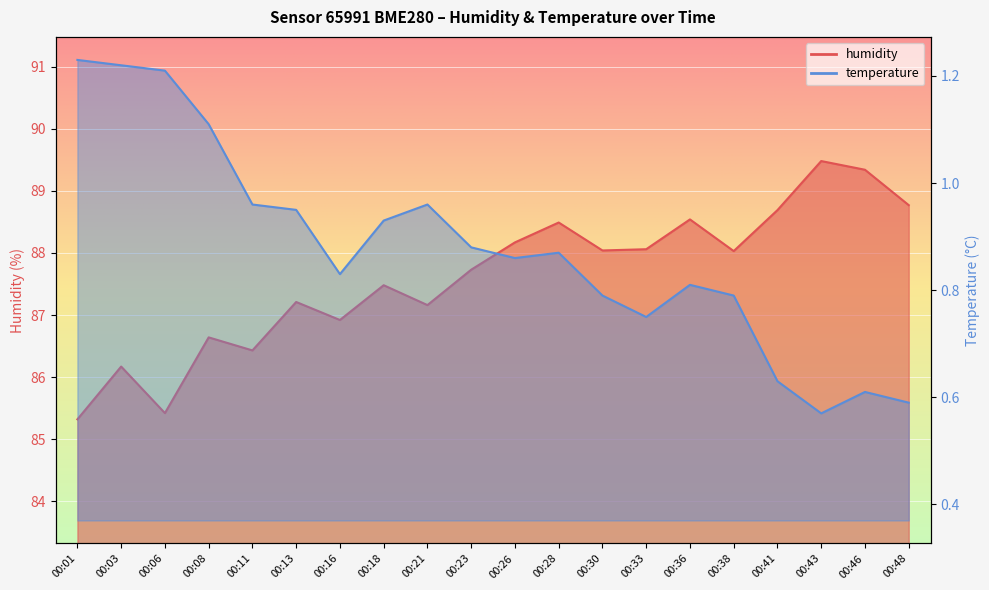

List the series in order of their peak value, highest first.

humidity, temperature